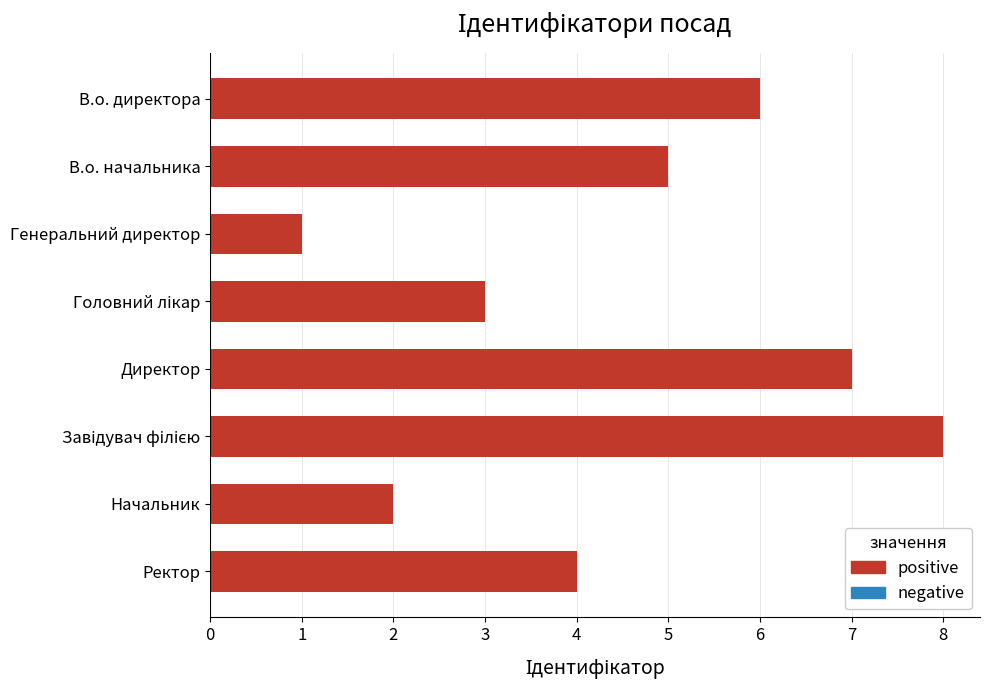

Reading top to bottom, transcribe all the data shown in this chart.

6	5	1	3	7	8	2	4